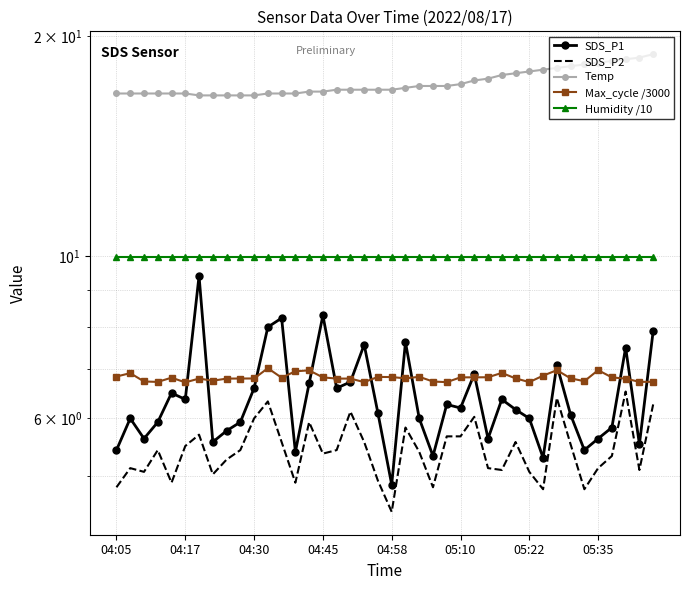

Between 13 and 38, which series saw the biggest shift?

Temp